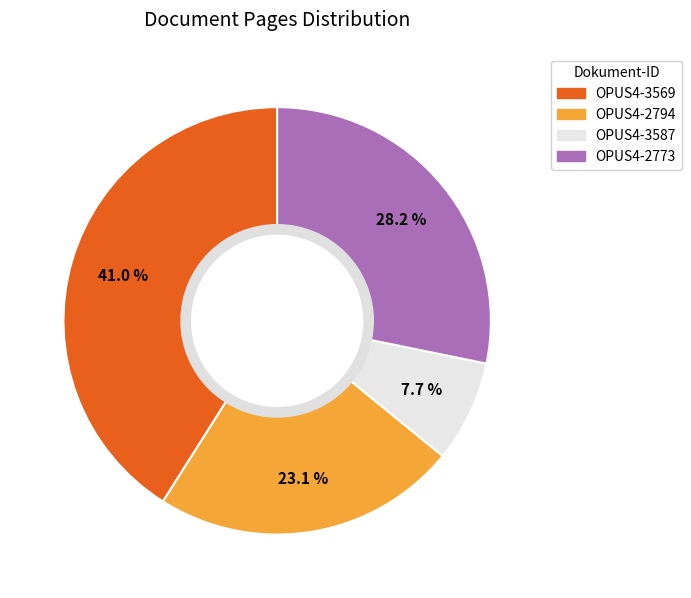

Does OPUS4-3587 represent more than half of the total?

No